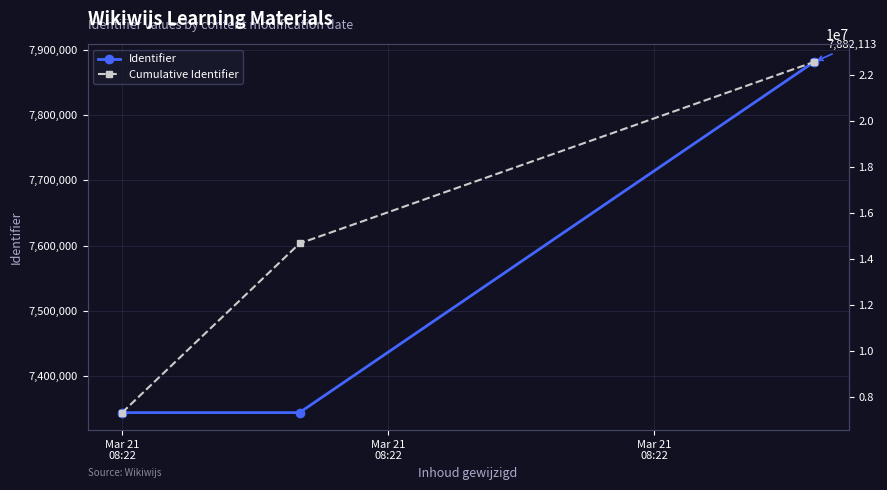

What is the value of the Identifier point at the 3rd from the left?

7882113